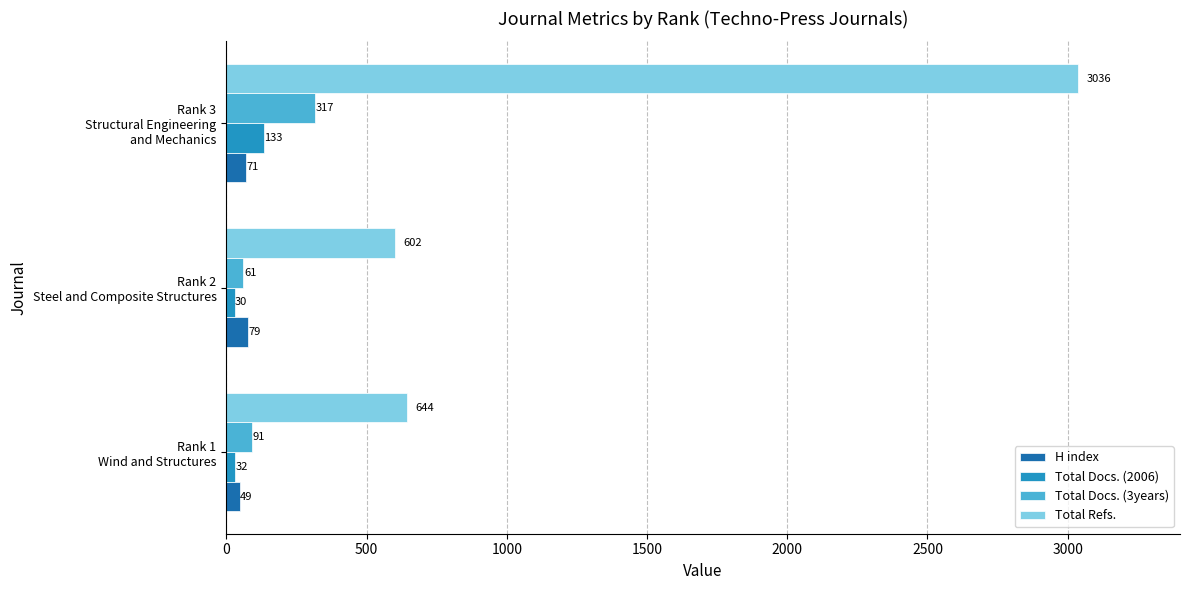

Which category has the highest value across all series?

Rank 3
Structural Engineering
and Mechanics